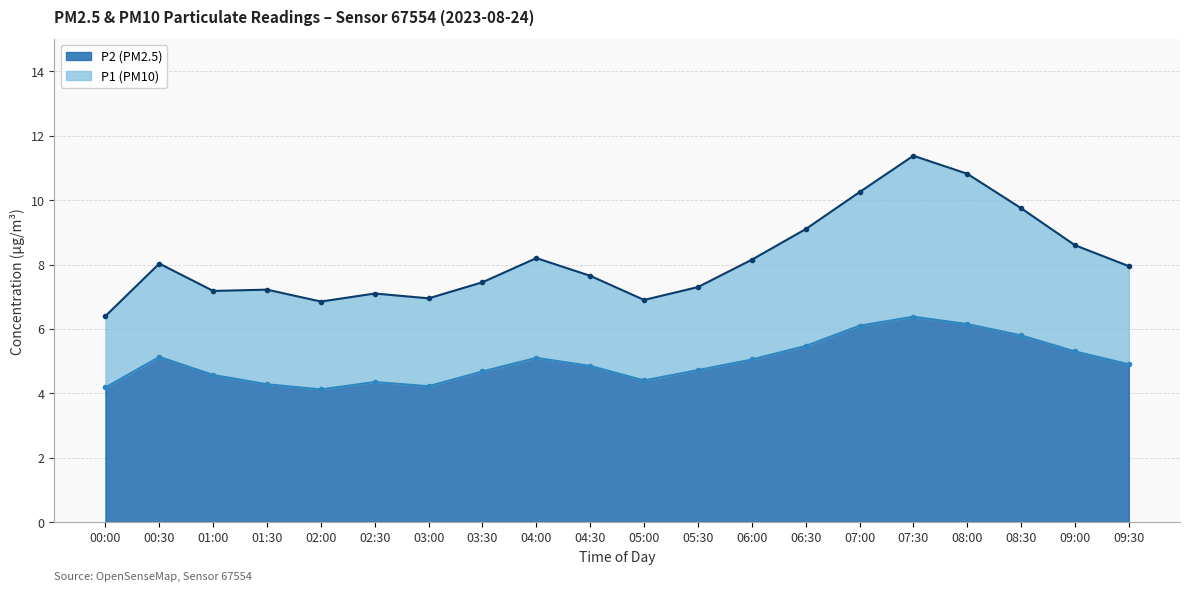

Is it true that P2 equals 8.4 at 05:30?

False